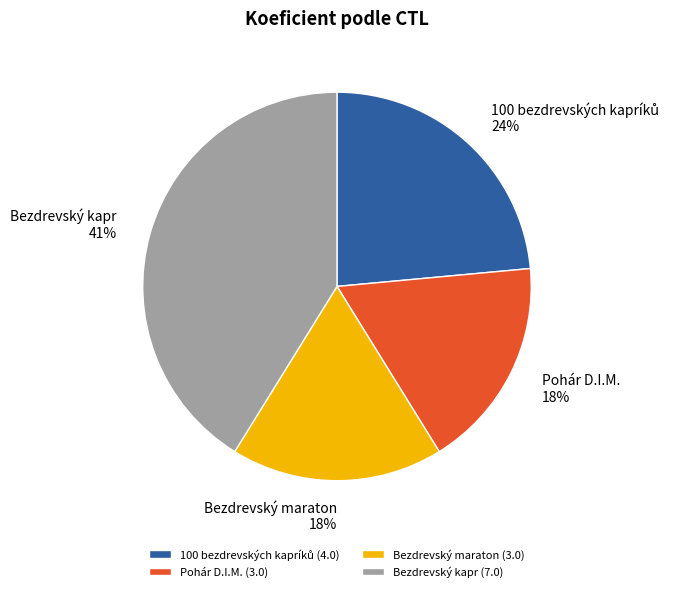

Count the number of slices in the pie.

4